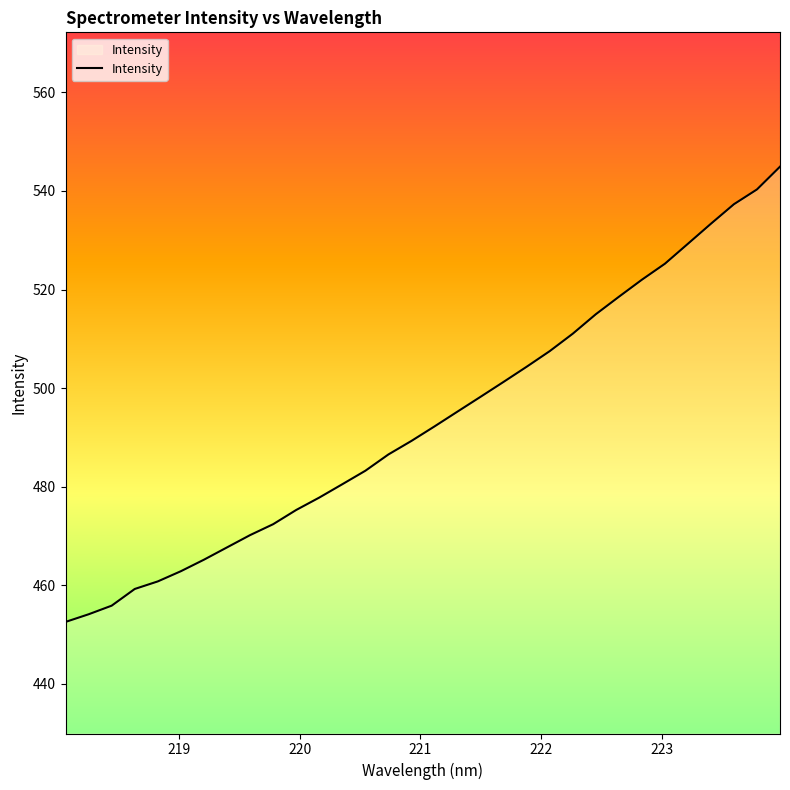

Reading left to right, list all the values displayed in this chart.

452.6	454.1	455.9	459.3	460.8	462.9	465.2	467.7	470.2	472.4	475.3	477.8	480.5	483.3	486.6	489.3	492.2	495.3	498.3	501.3	504.3	507.5	511.0	515.0	518.5	522.0	525.2	529.3	533.4	537.3	540.3	544.9